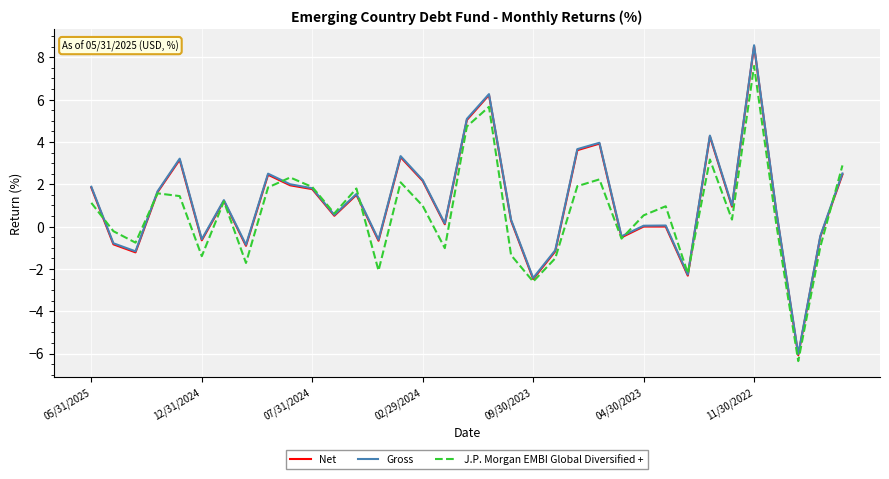

Which series has the largest range (max minus min)?

Net